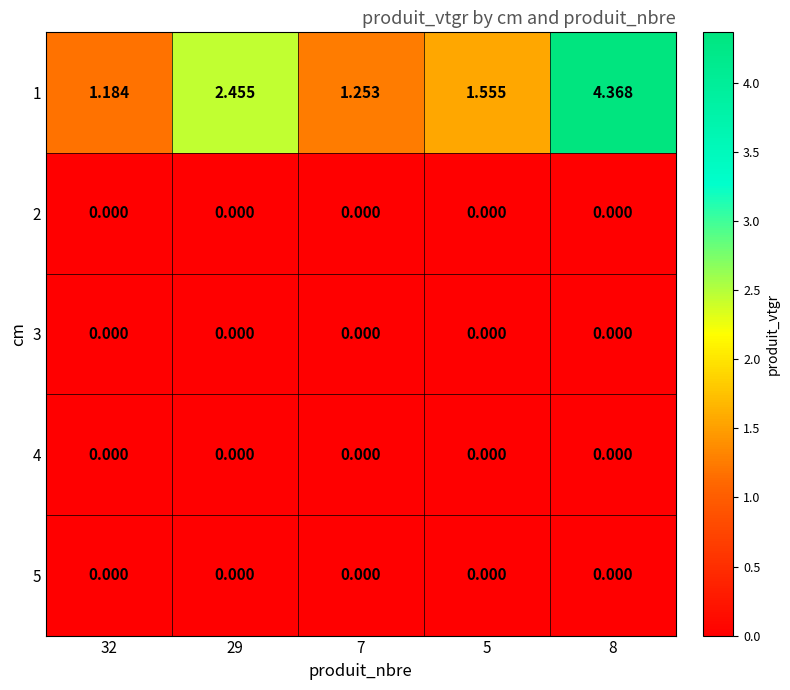

Count the number of data series in this chart.

5